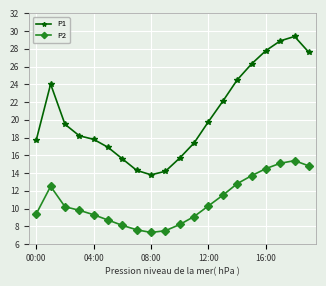

Does the chart have visible grid lines?

Yes